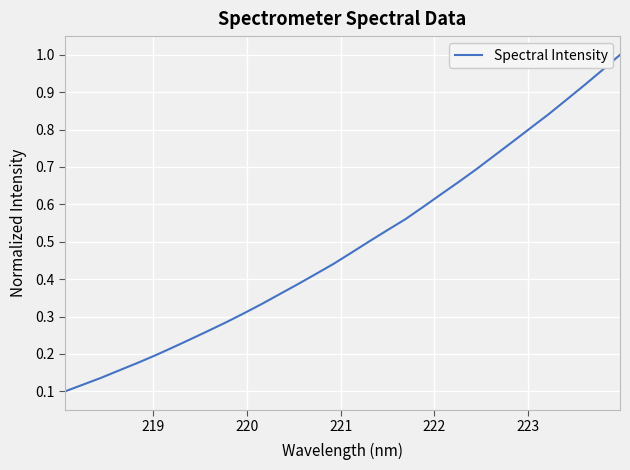

What is the difference between the second highest and minimum values?

0.9